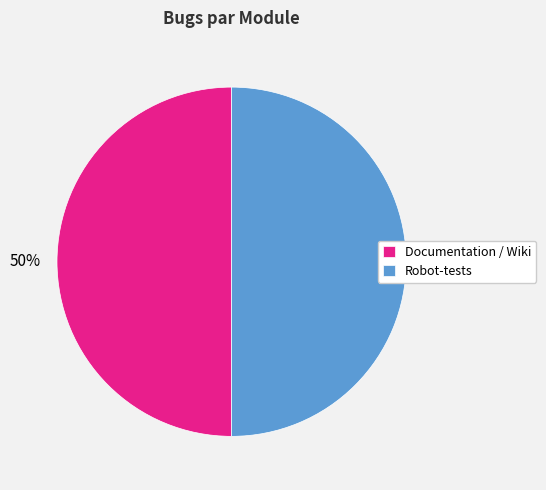

The Documentation / Wiki slice represents 50% of the pie. True or false?

True